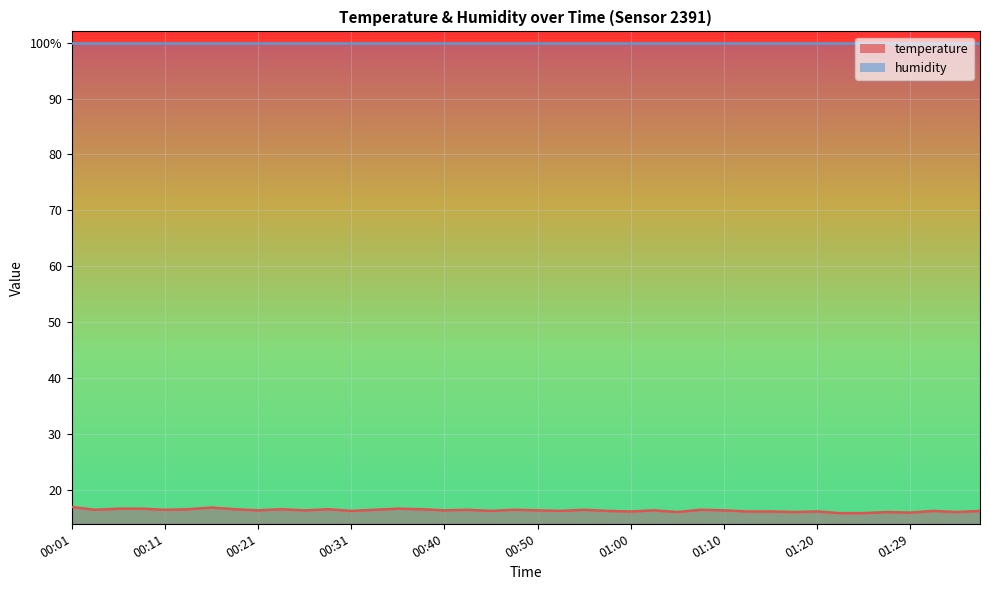

The chart shows a value of 4.3 at 00:23. True or false?

False